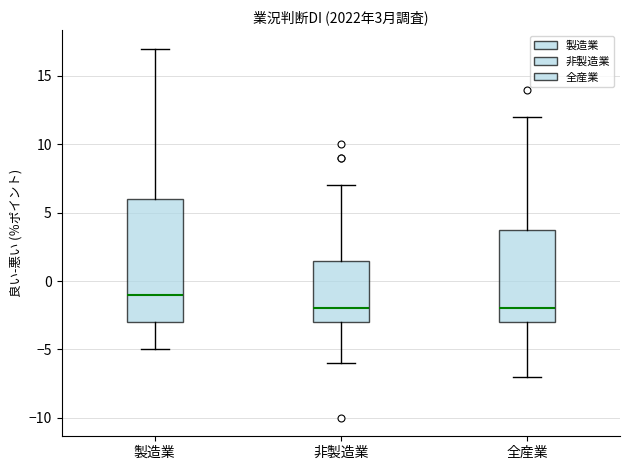

Comparing the boxes themselves (not the whiskers), which one is the tallest?

製造業